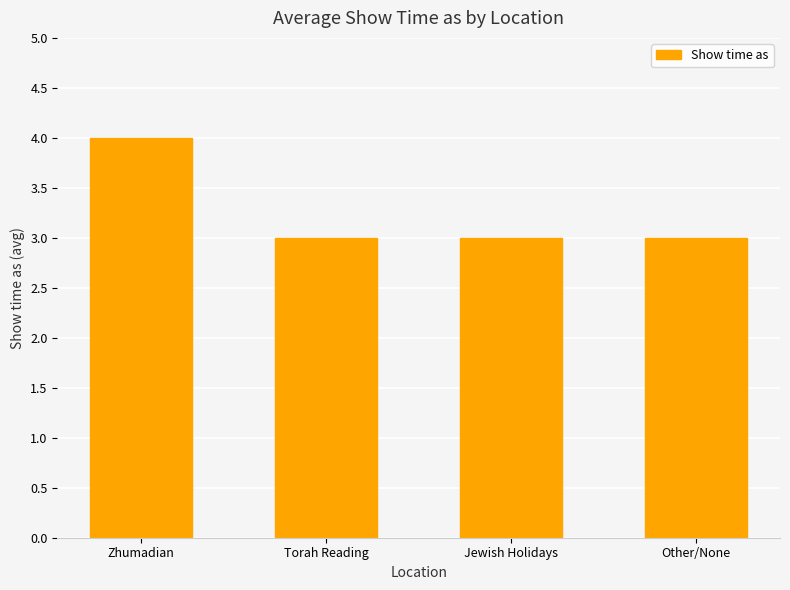

What position from the right is Other/None?

1